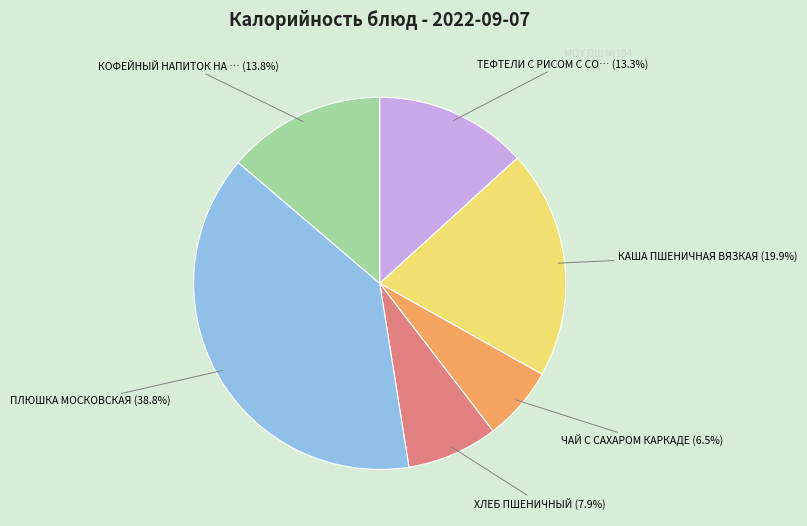

Does any single category account for the majority?

No